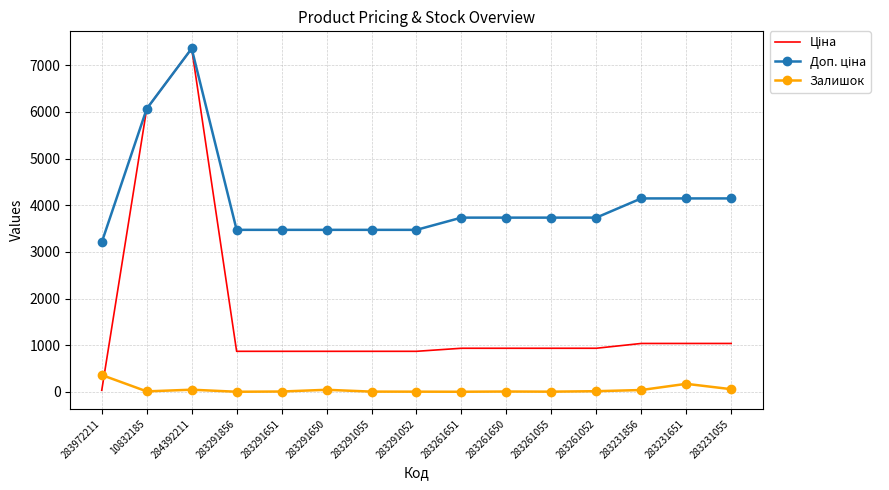

At which category is the sum across all series the highest?

284392211